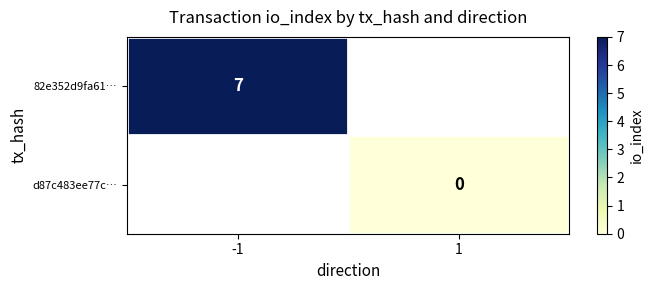

Is it true that 82e352d9fa61… equals 7 at -1?

True